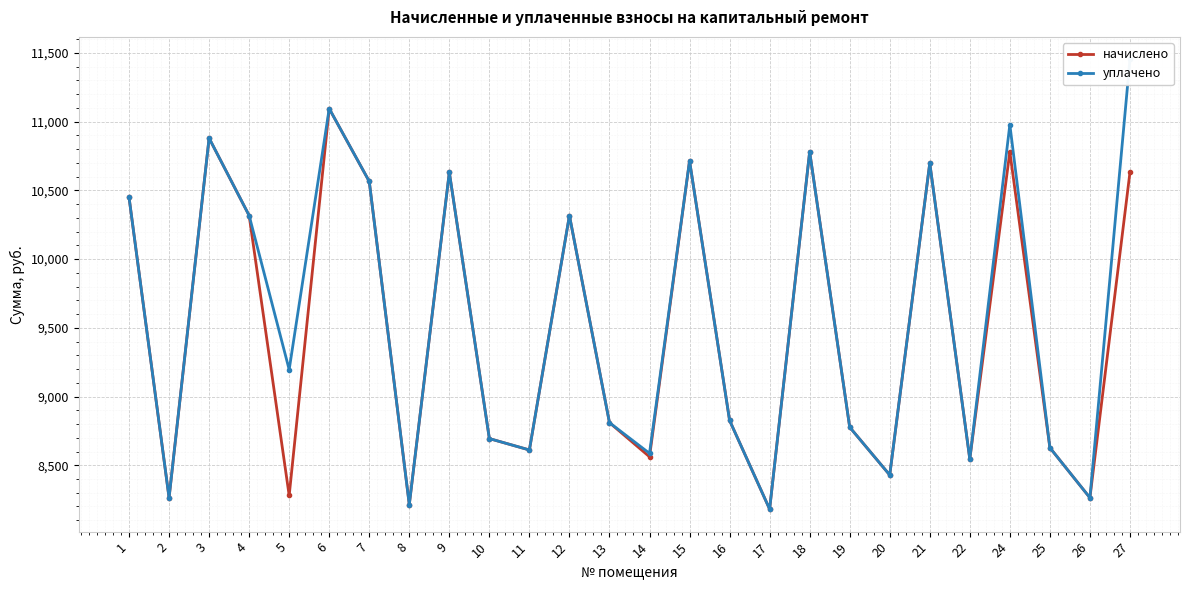

At which label does уплачено reach its minimum?

17